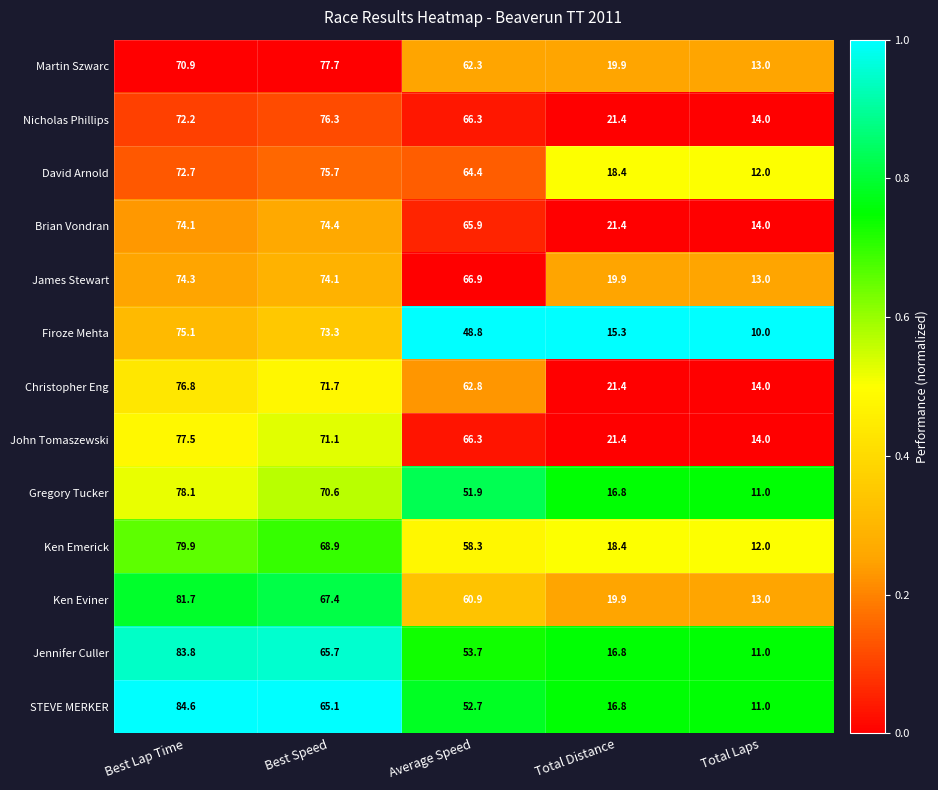

Which label corresponds to the largest value in the chart?

Best Lap Time